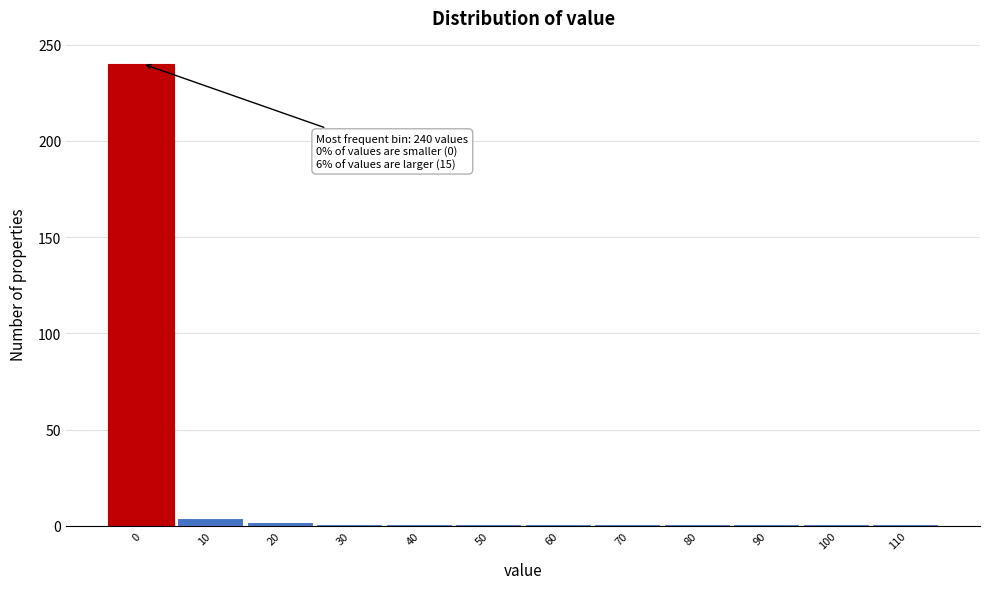

What is the average value?

21